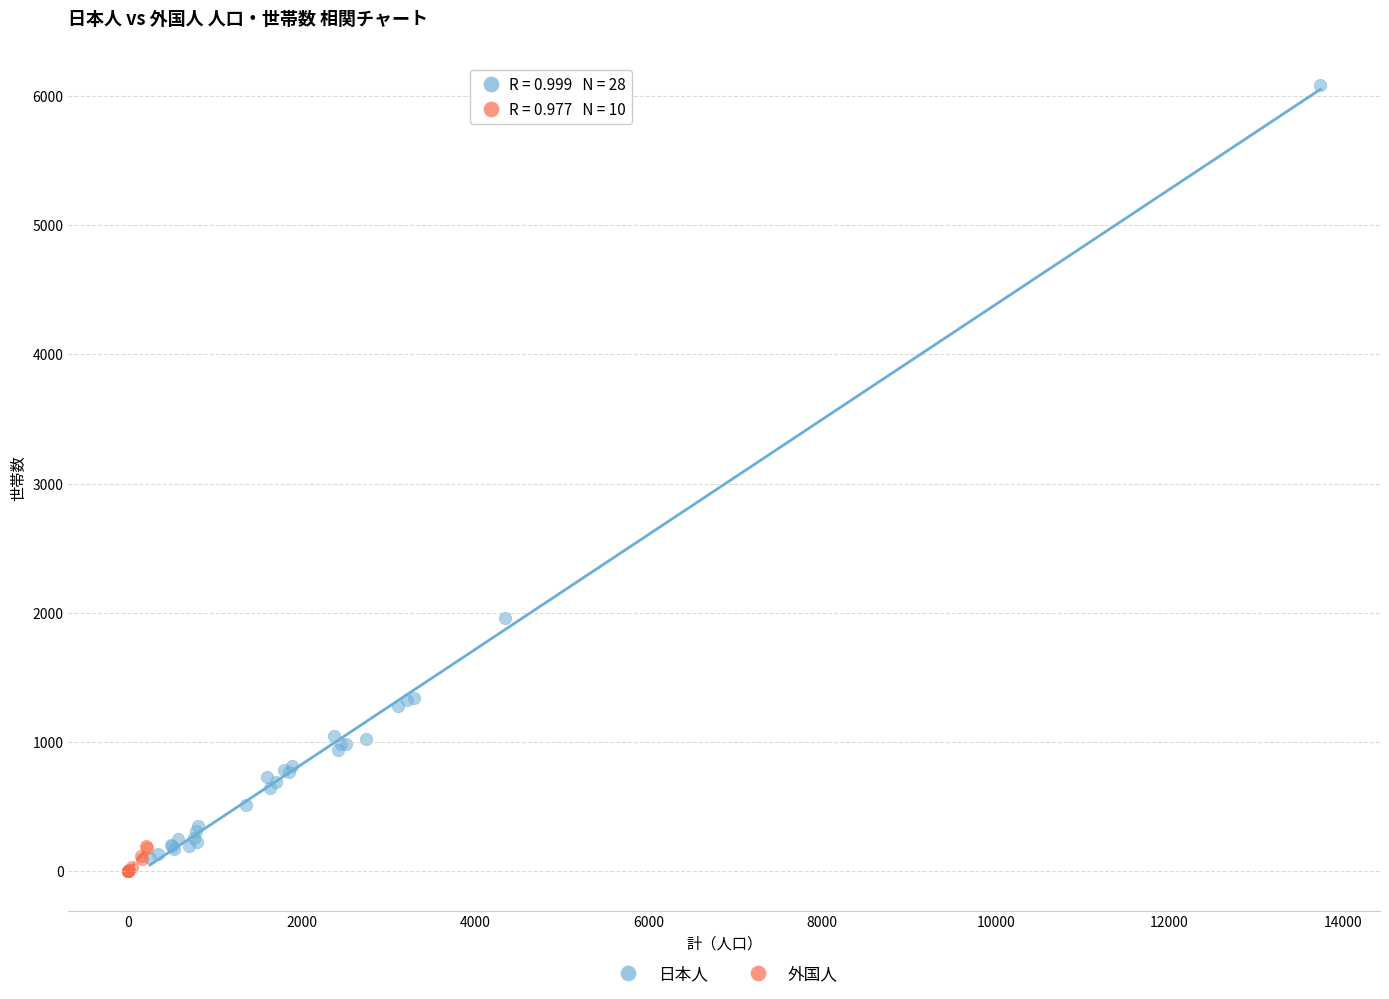

Which series contains the highest Y value?

日本人